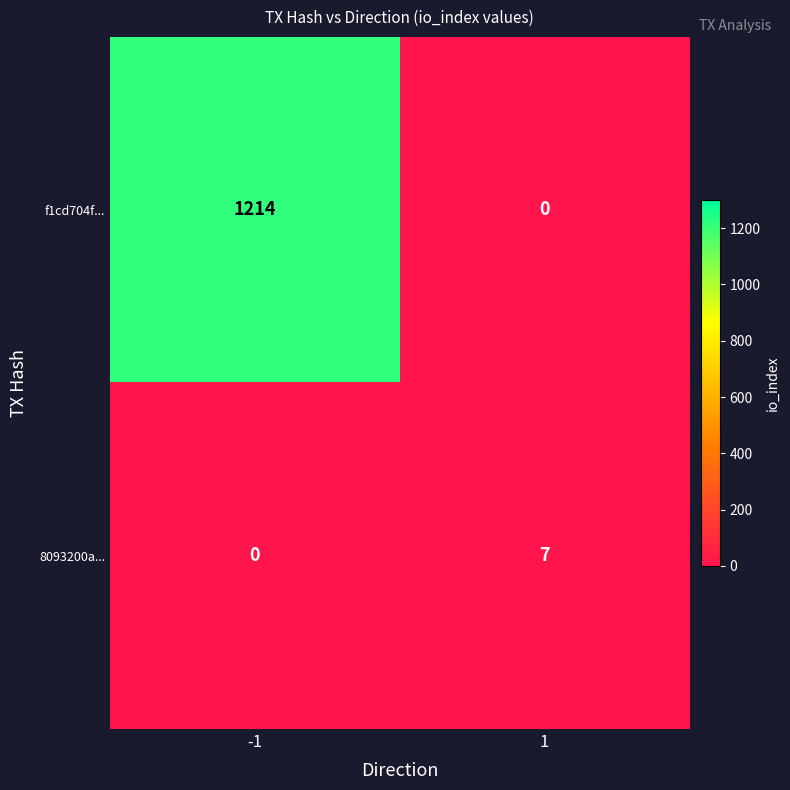

What is the sum of all 8093200a... values?

7